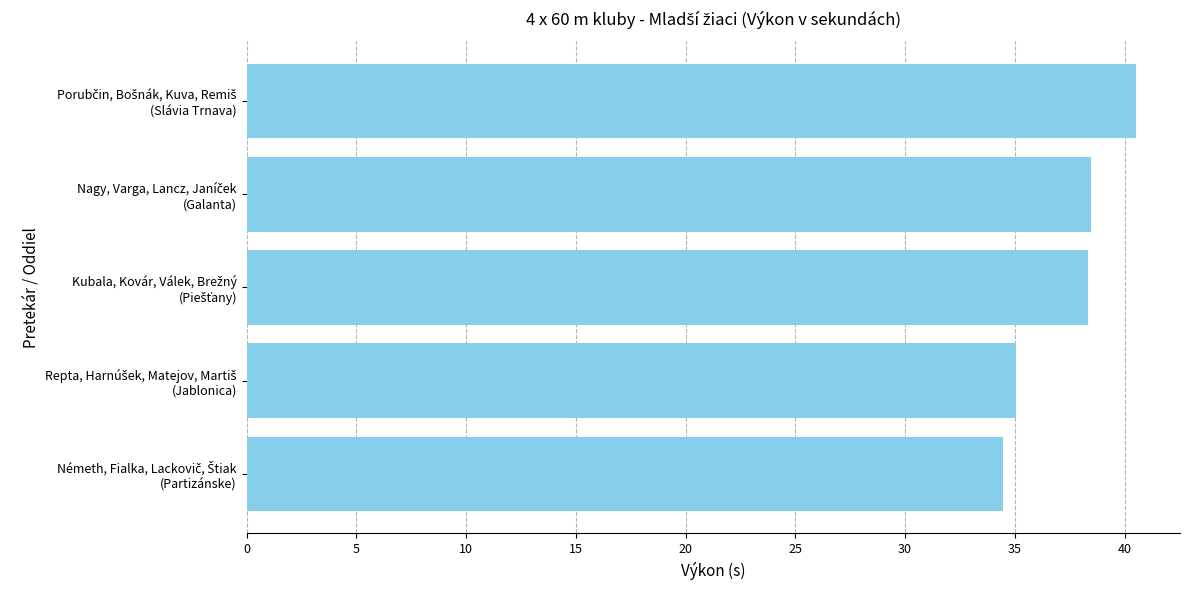

What is the difference between the maximum and minimum values?

6.0